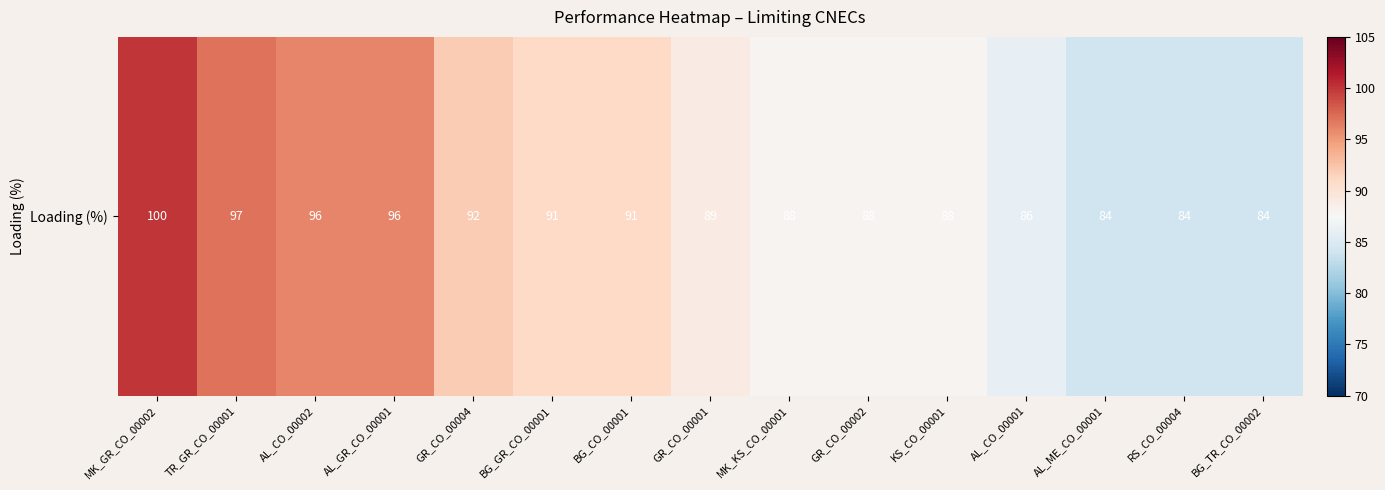

What is the difference between the maximum and second lowest values?

16